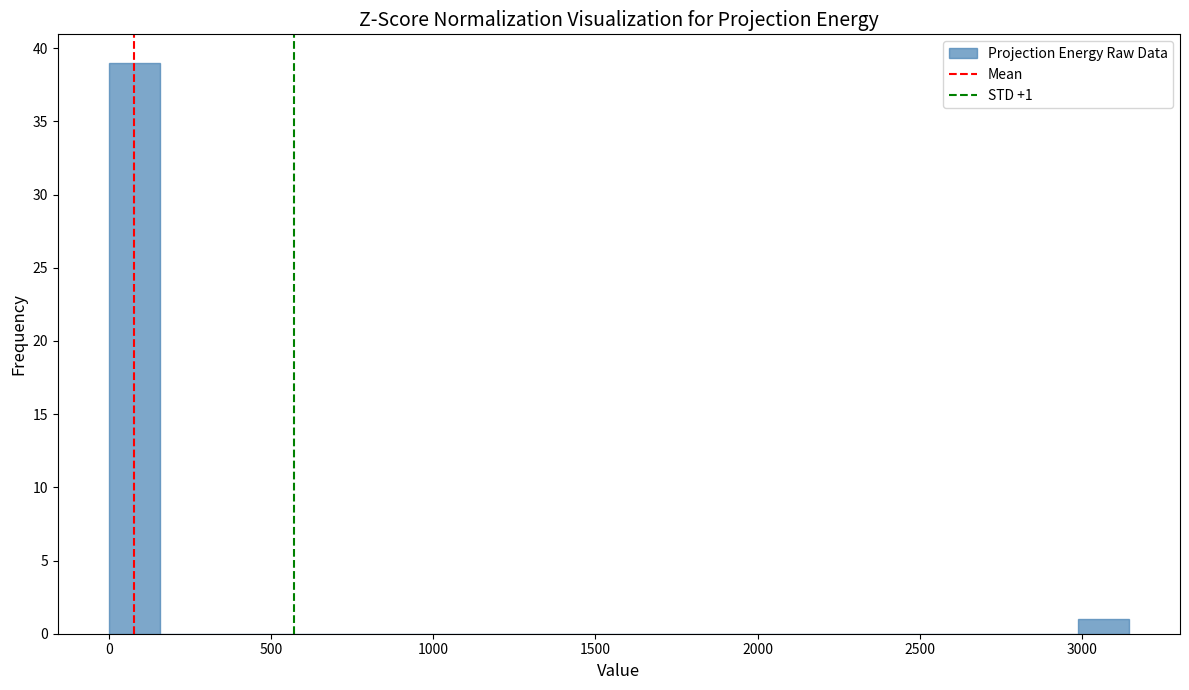

Read against the x-axis, roughly where is the centre of the tallest bar?

100